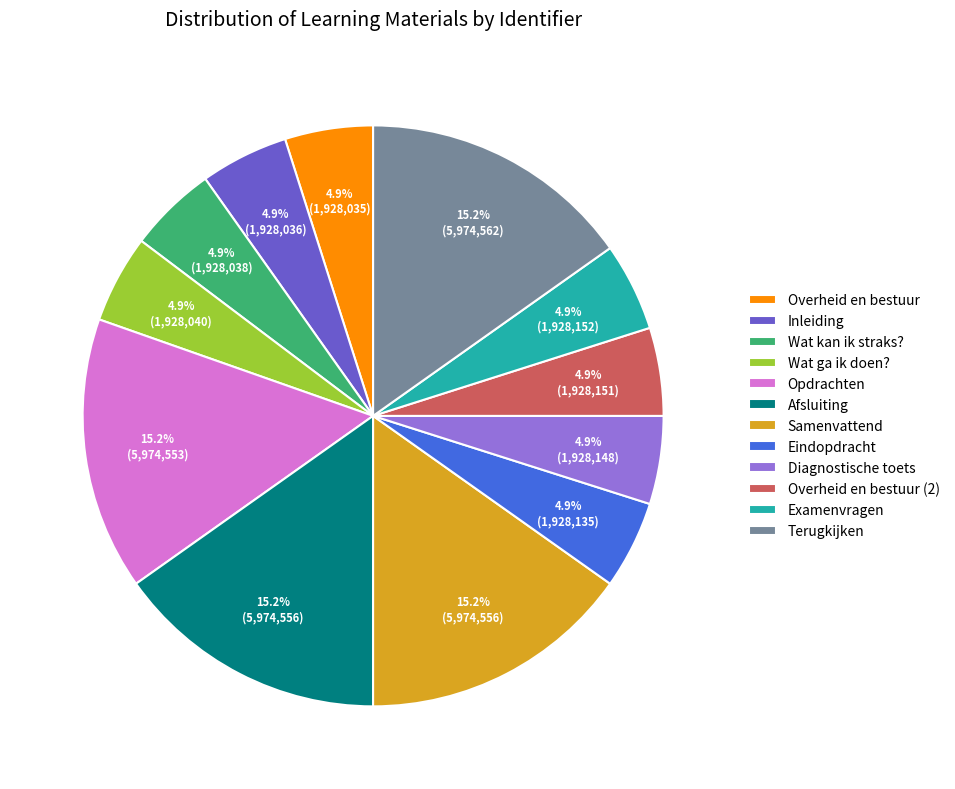

To the nearest percent, what is the difference between the largest and smallest slice percentages?

10%